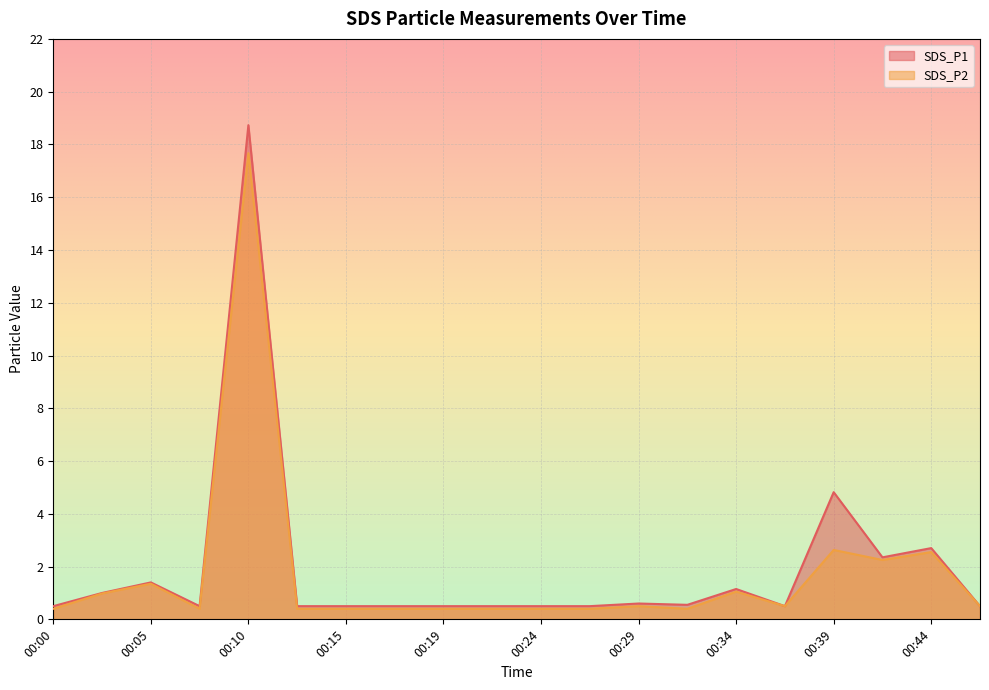

Which series changed the most between 00:07 and 00:22?

SDS_P1